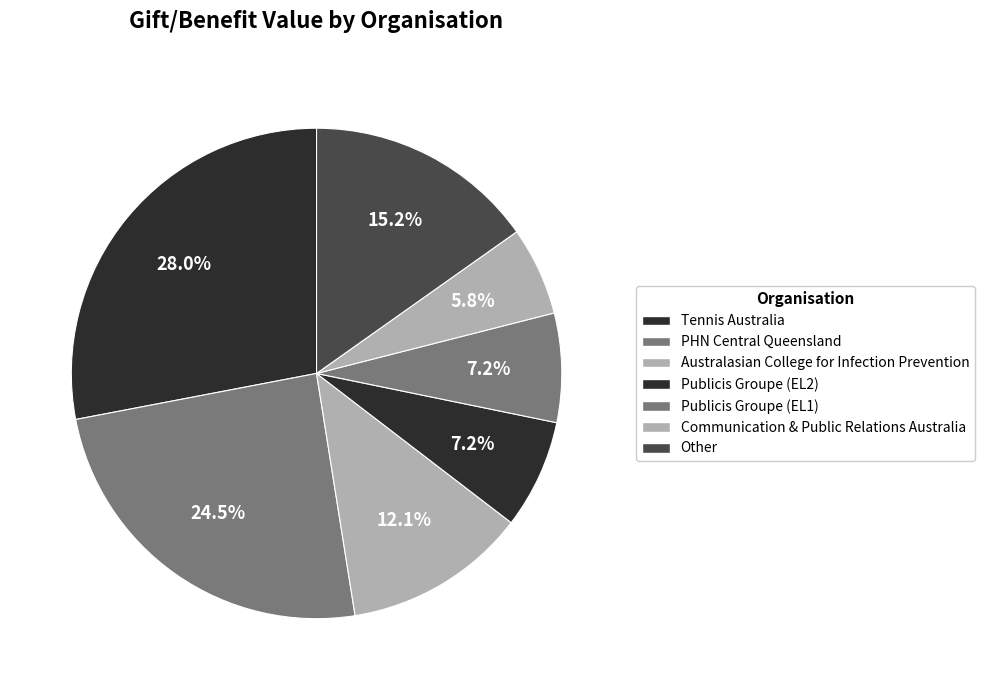

What percentage is NOT represented by Tennis Australia?

72.0%